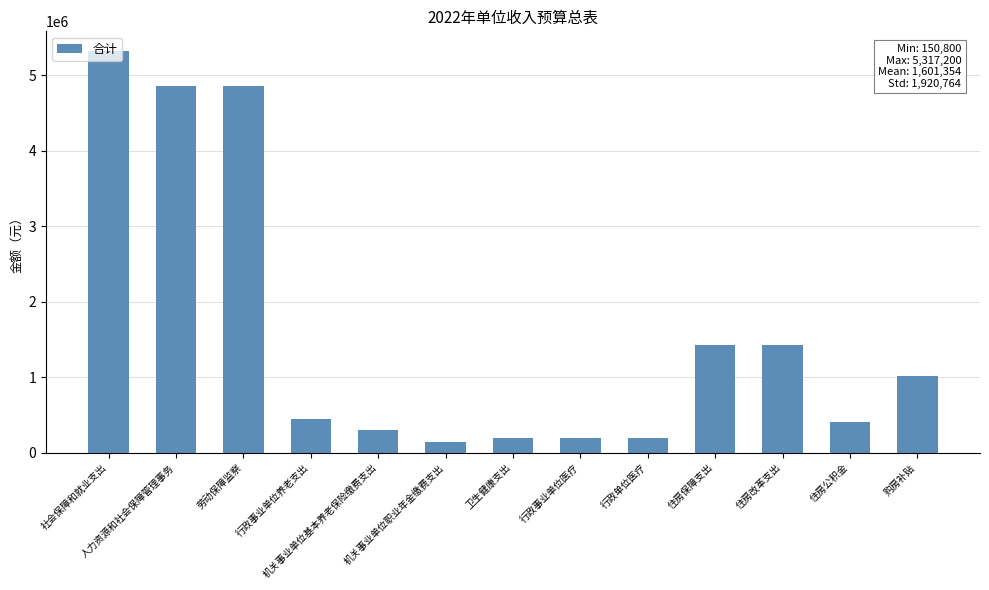

Reading right to left, extract all data points from this chart.

1017400	406700	1424100	1424100	197900	197900	197900	150800	301600	452400	4864800	4864800	5317200